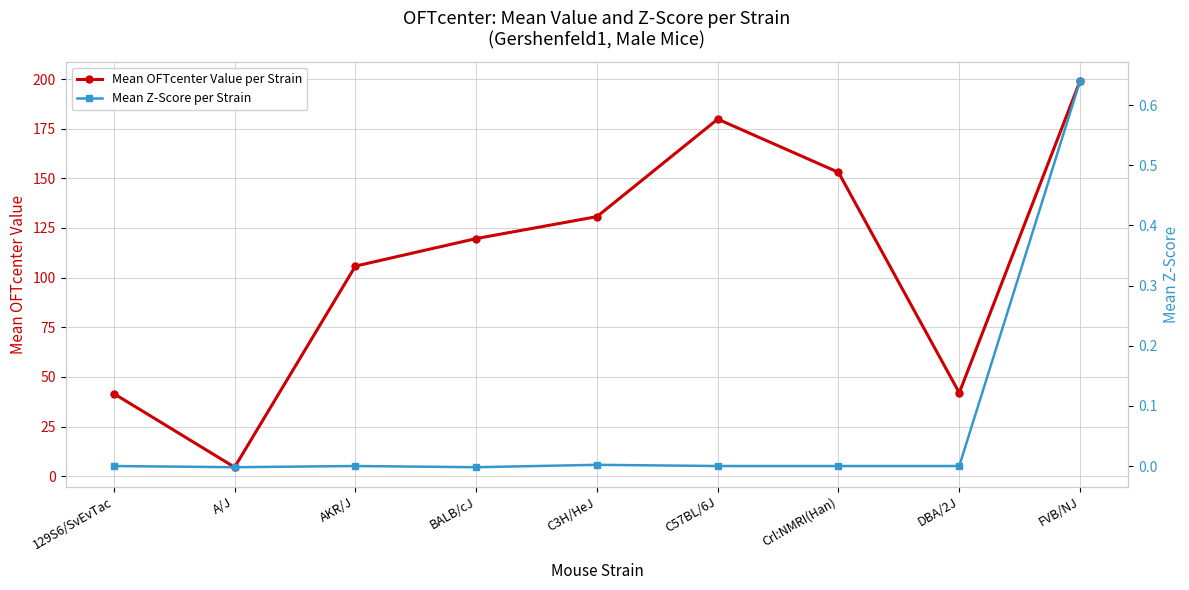

Where is Mean Z-Score per Strain nearest to the value 0?

129S6/SvEvTac